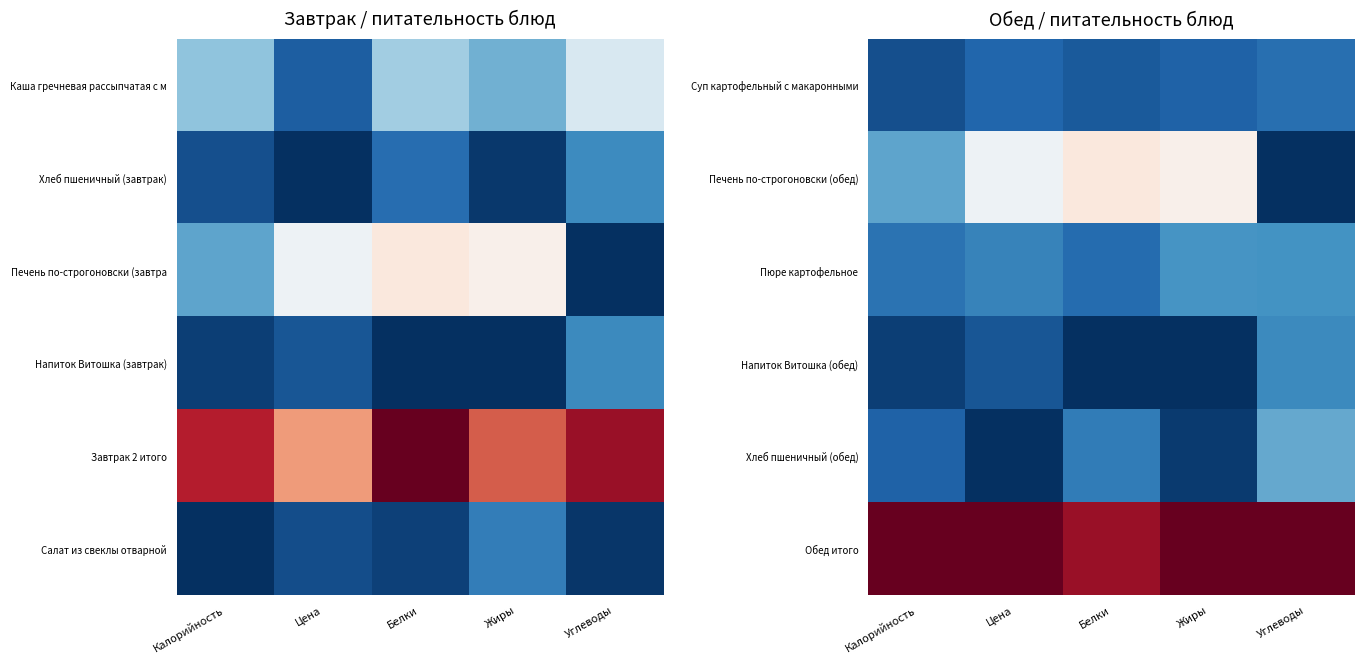

Where is Обед итого nearest to the value 0?

Белки